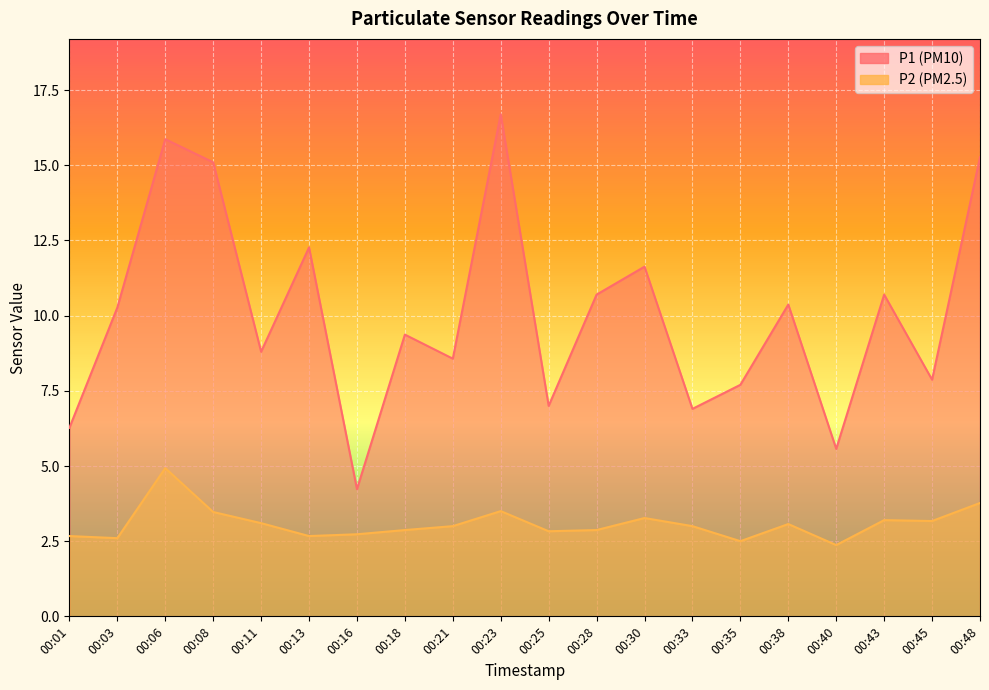

Which has a higher value, 00:03 or 00:35?

00:03